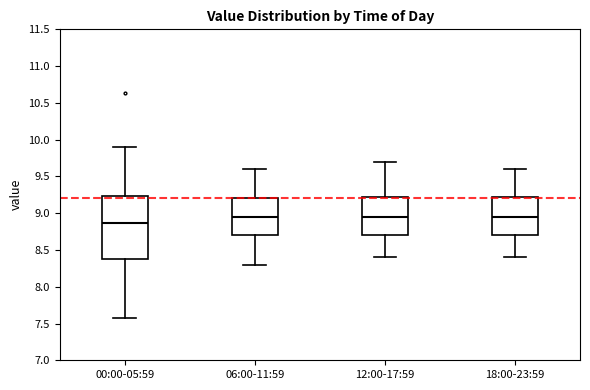

Reading left to right, read every box against the y-axis: the position of its median line, the range the box covers, and the ends of its whiskers. The values are not printed on the chart, so give them approximately, as read against the axis.

00:00-05:59: median 8.85, box 8.40 to 9.25, whiskers 7.55 to 9.90
06:00-11:59: median 8.95, box 8.70 to 9.20, whiskers 8.30 to 9.60
12:00-17:59: median 8.95, box 8.70 to 9.25, whiskers 8.40 to 9.70
18:00-23:59: median 8.95, box 8.70 to 9.25, whiskers 8.40 to 9.60